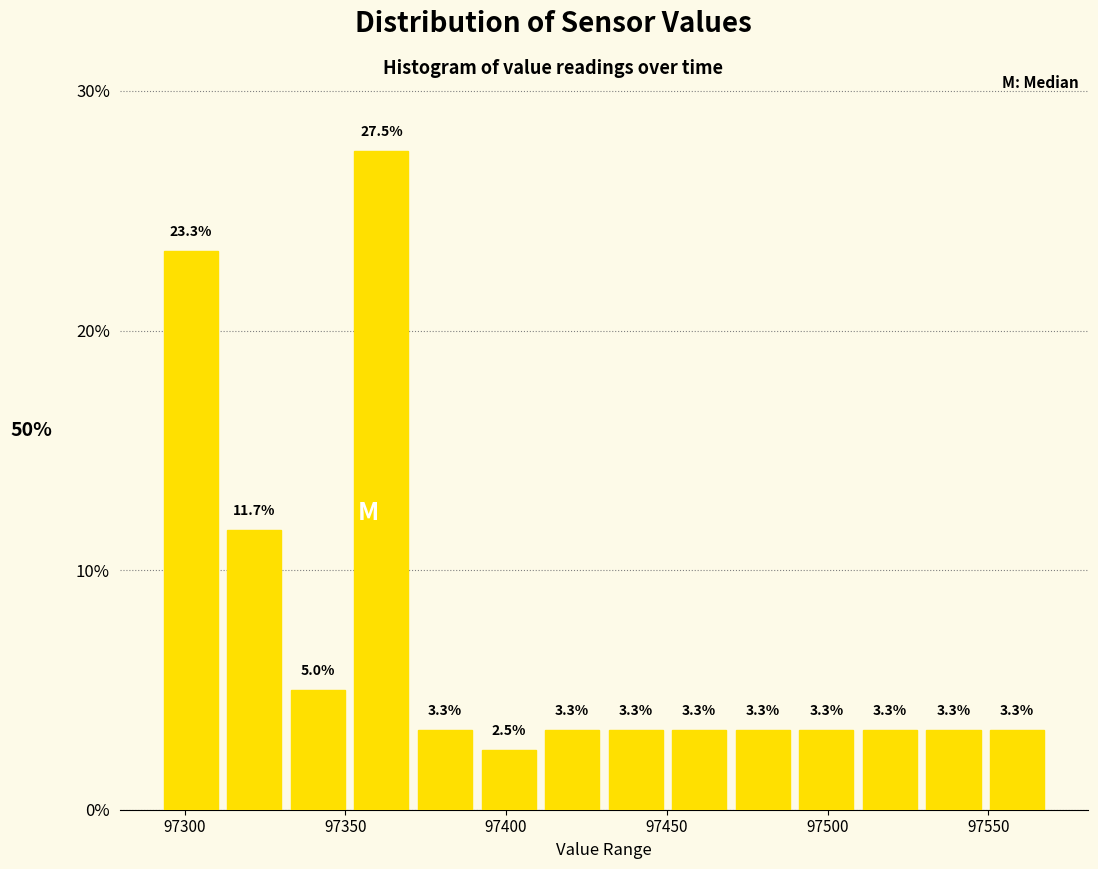

Read against the x-axis, roughly where is the centre of the tallest bar?

97360